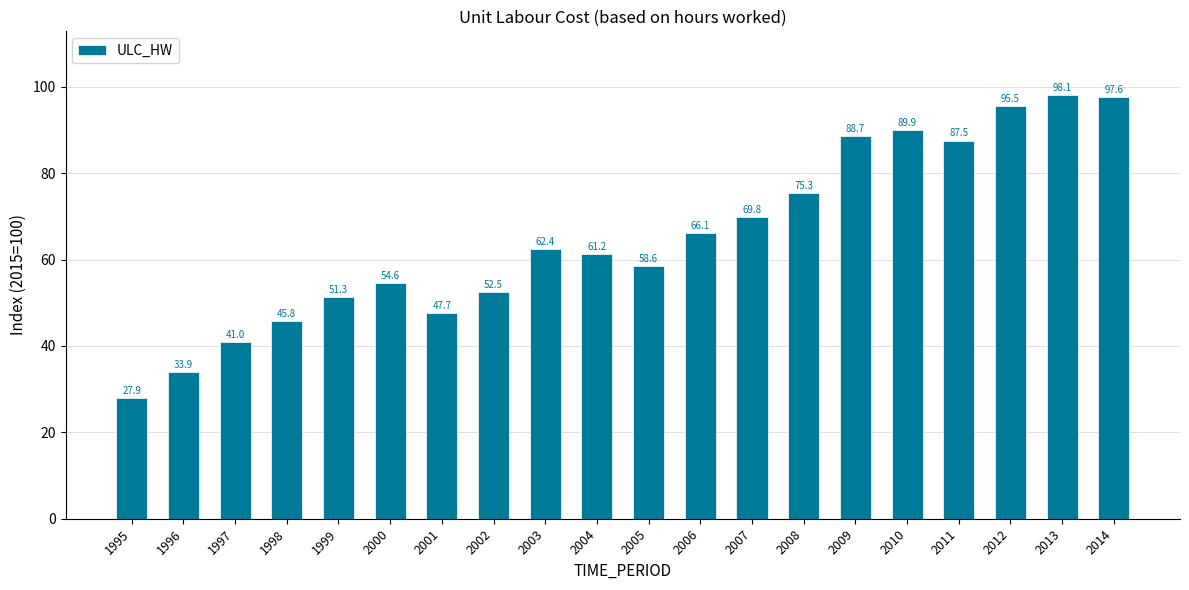

List the labels in order of value, smallest first.

1995, 1996, 1997, 1998, 2001, 1999, 2002, 2000, 2005, 2004, 2003, 2006, 2007, 2008, 2011, 2009, 2010, 2012, 2014, 2013